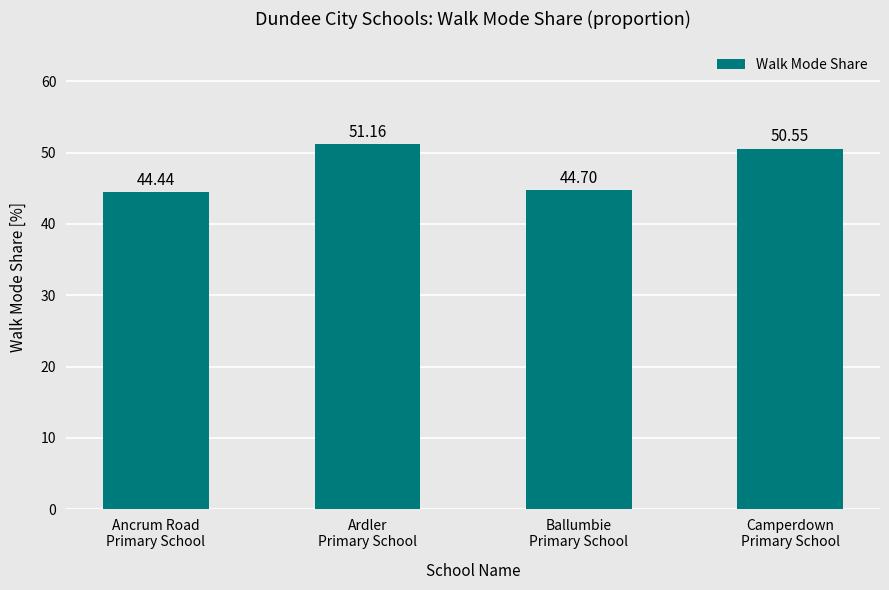

How many bars are there in total?

4